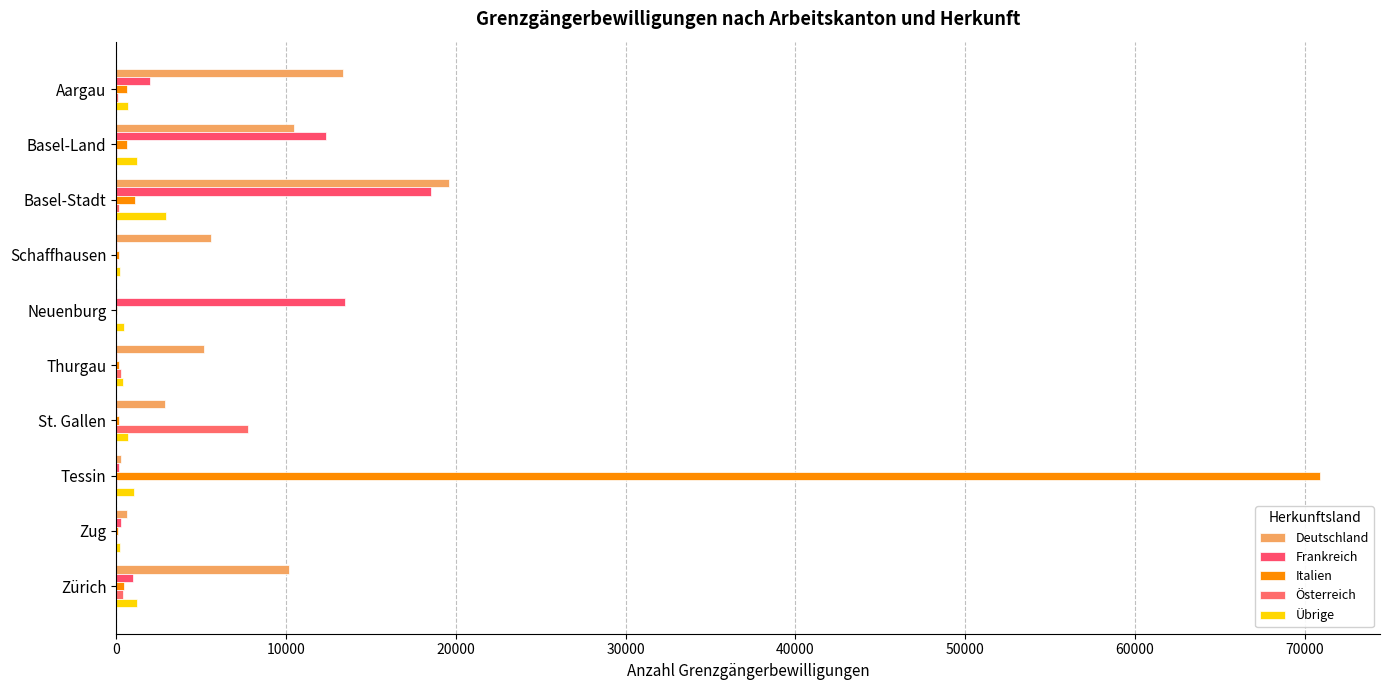

How many series are shown in this chart?

5